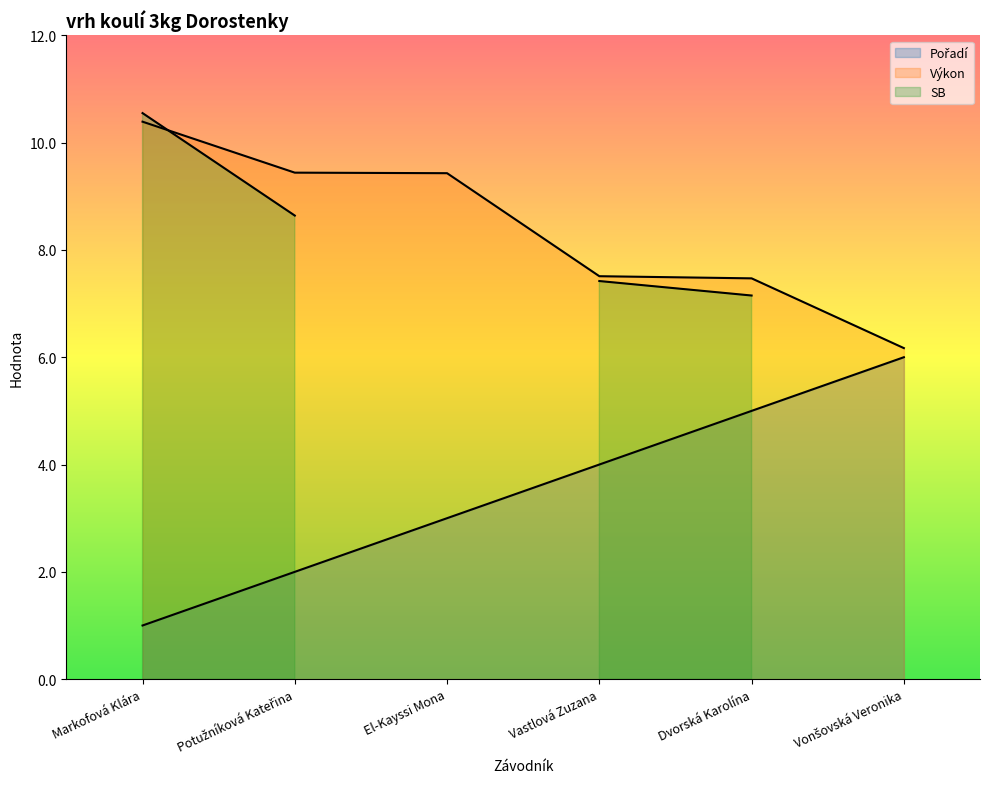

Between Vastlová Zuzana and El-Kayssi Mona, which is larger?

Vastlová Zuzana